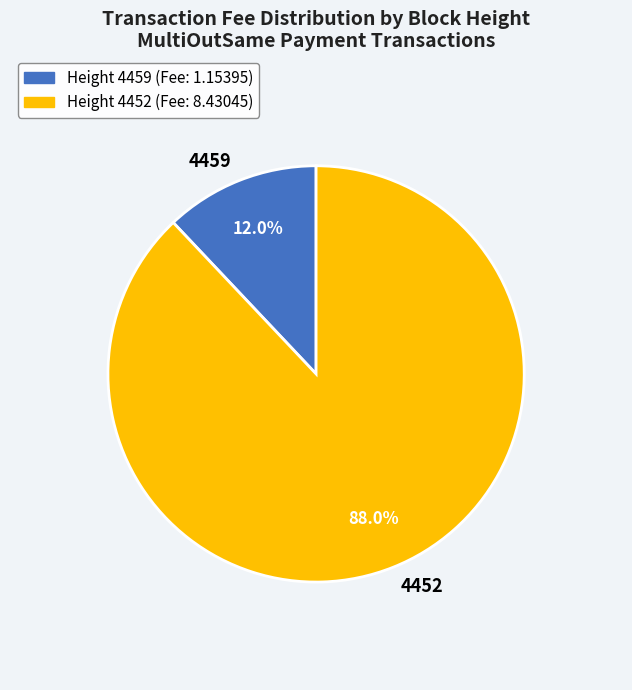

True or false: 4452 accounts for 88% of the total.

True